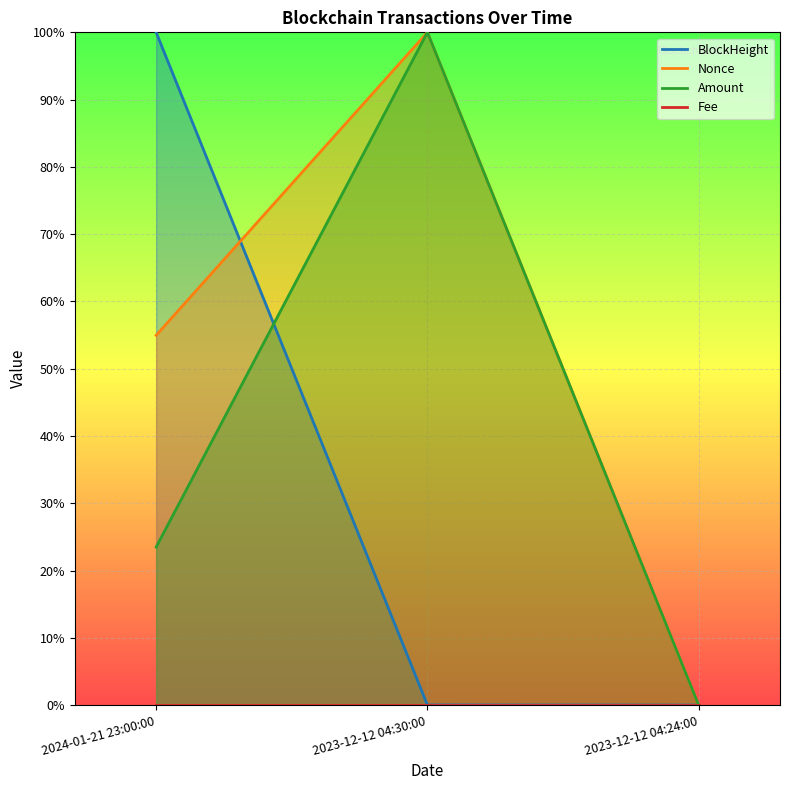

How many lines are shown in the chart?

4